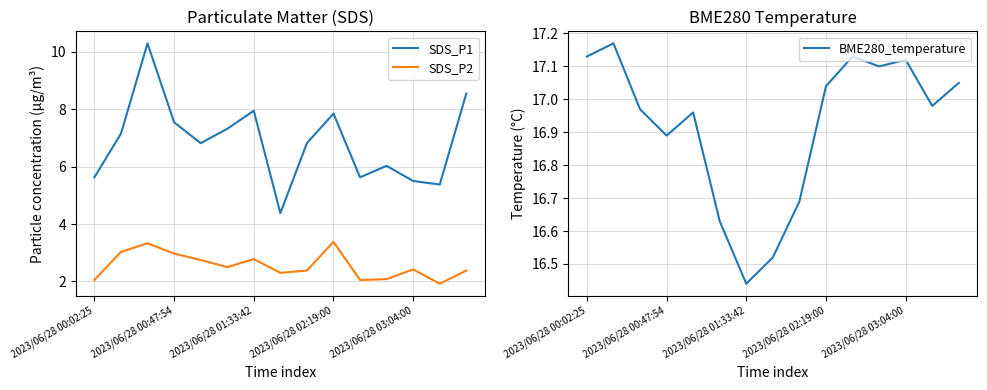

Is it true that BME280_temperature equals 21.6 at 5?

False